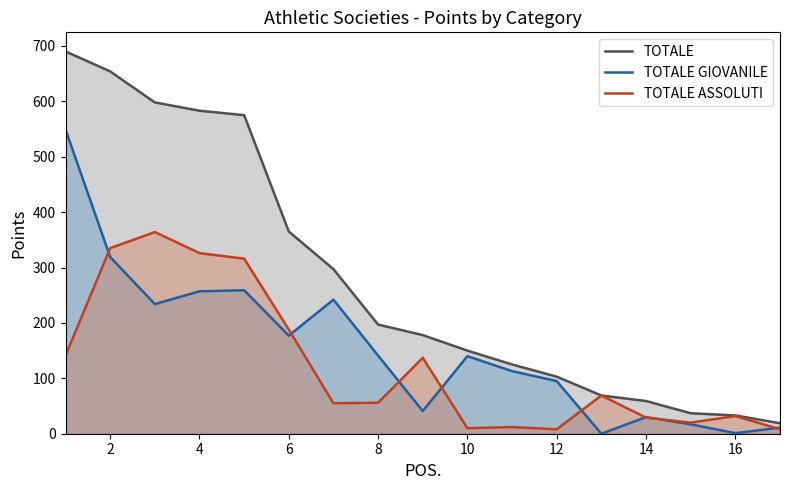

At how many categories does at least one series exceed 454?

5